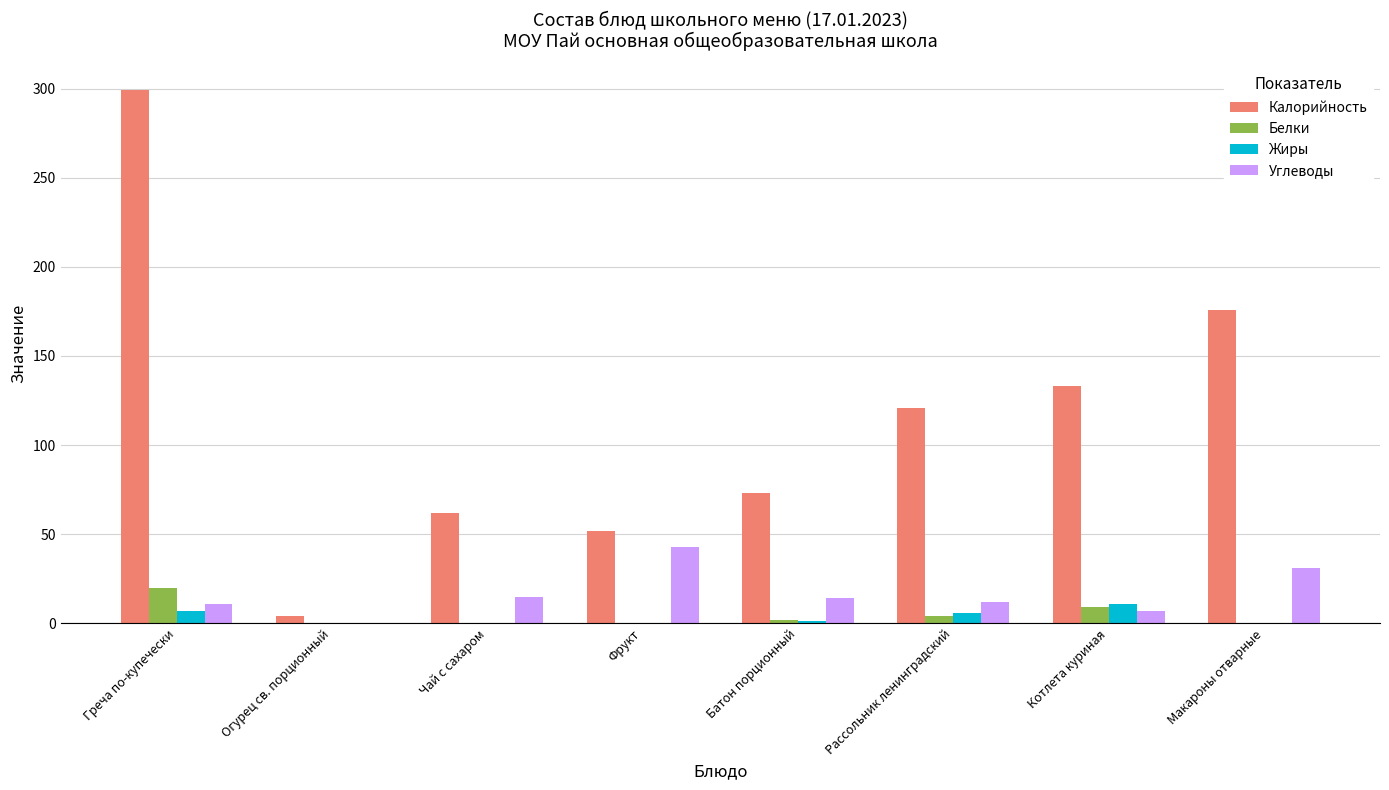

What is the difference between the Углеводы values at Батон порционный and Чай с сахаром?

1